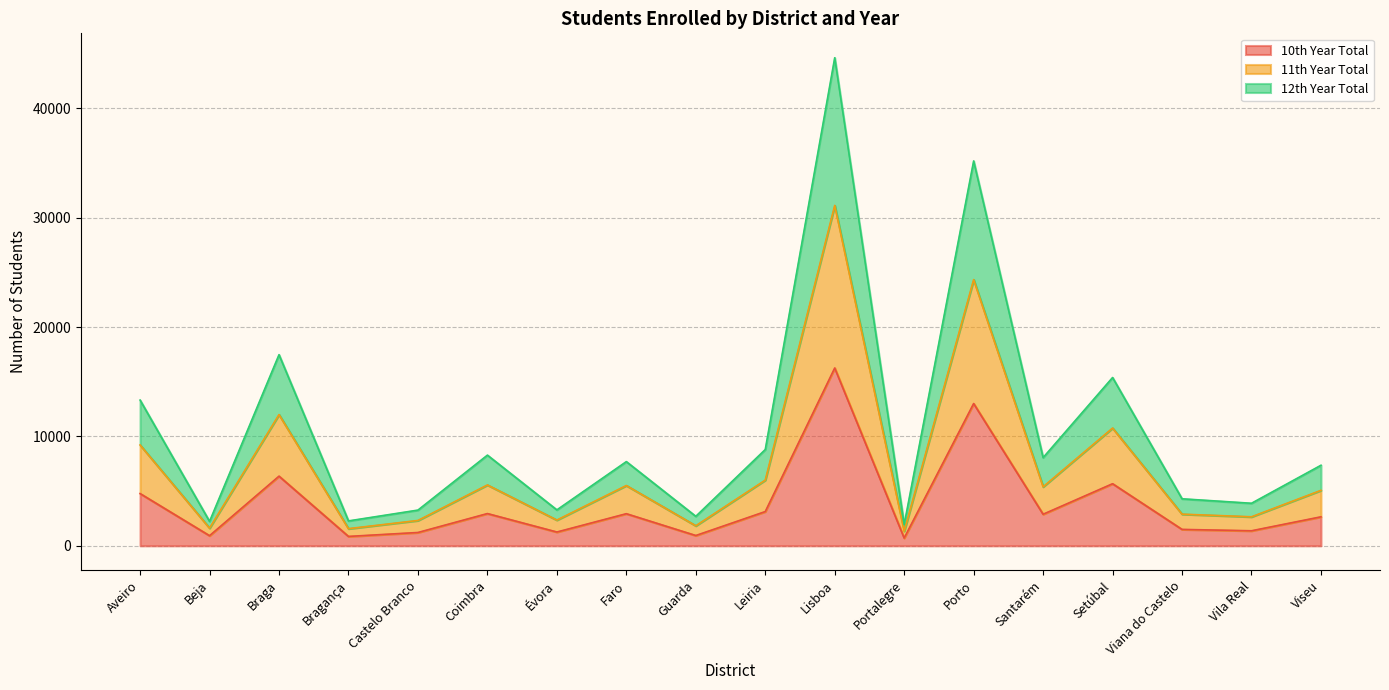

True or false: 12th Year Total and 11th Year Total intersect in this chart.

False